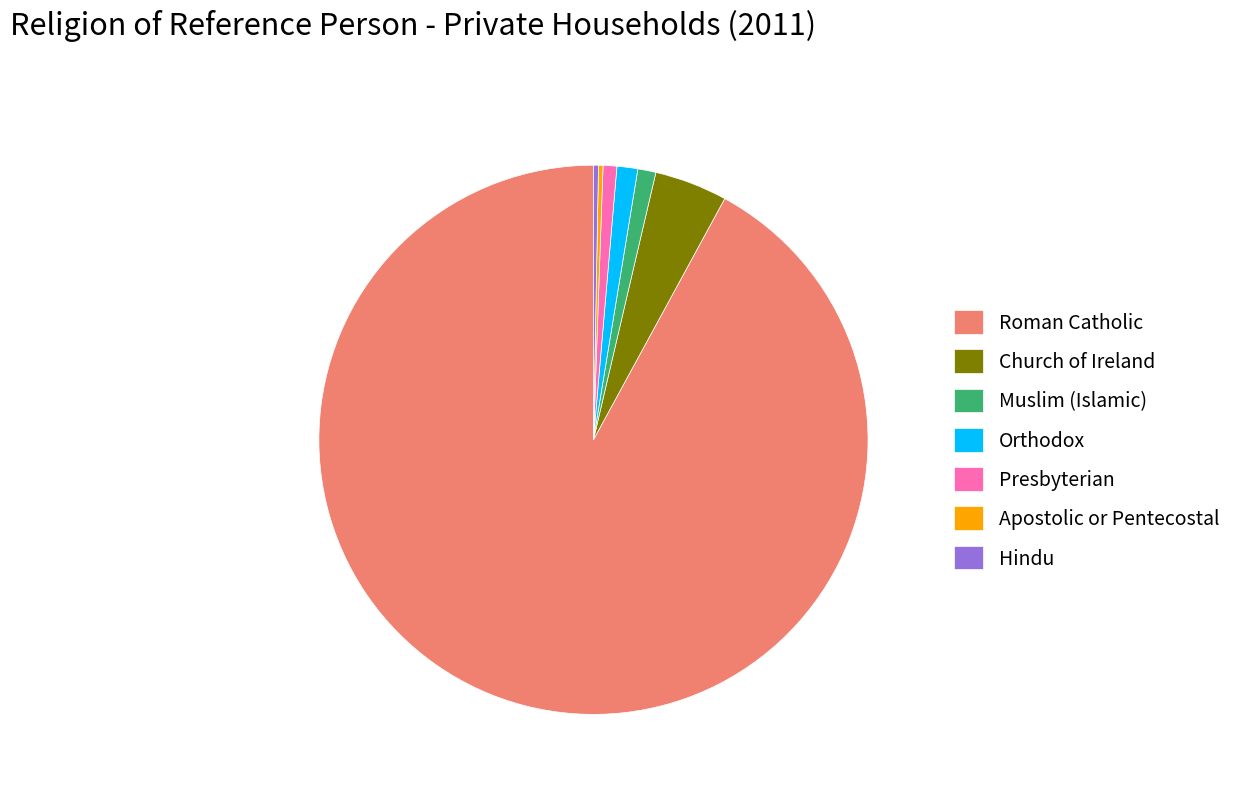

Is it true that Muslim (Islamic) is 1% of the pie?

True